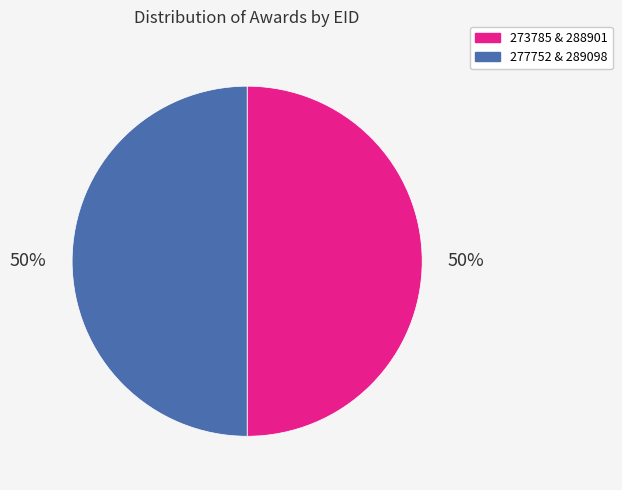

To the nearest percent, what is the average slice percentage?

50%